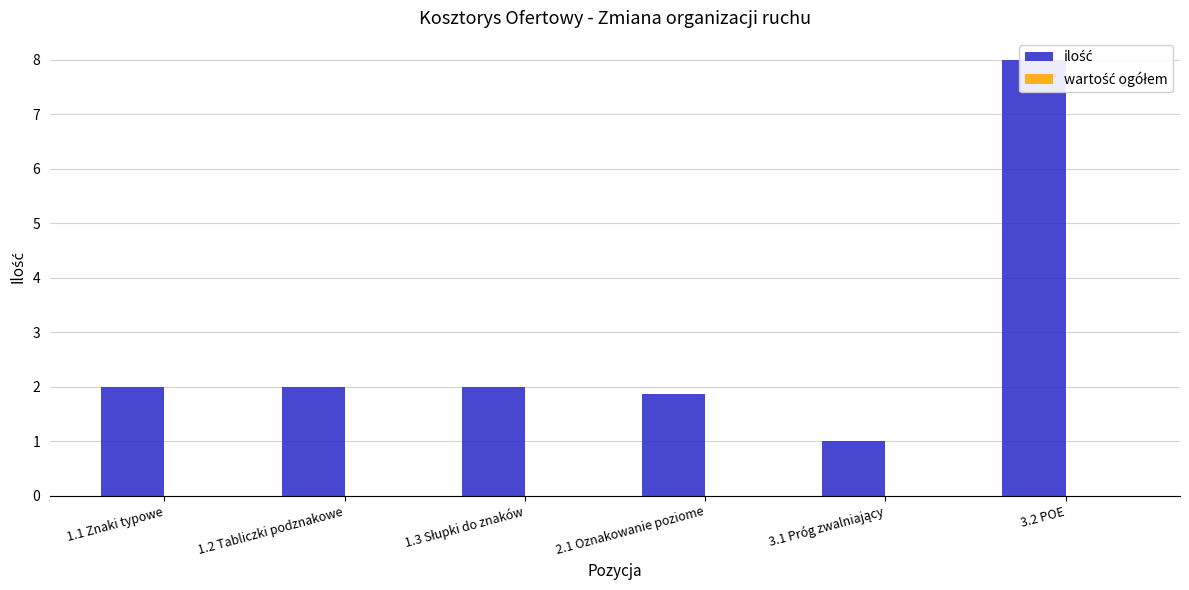

Reading left to right, transcribe all the data shown in this chart.

ilość: 1.1 Znaki typowe=2.0	1.2 Tabliczki podznakowe=2.0	1.3 Słupki do znaków=2.0	2.1 Oznakowanie poziome=1.9	3.1 Próg zwalniający=1.0	3.2 POE=8.0
wartość ogółem: 1.1 Znaki typowe=0.0	1.2 Tabliczki podznakowe=0.0	1.3 Słupki do znaków=0.0	2.1 Oznakowanie poziome=0.0	3.1 Próg zwalniający=0.0	3.2 POE=0.0